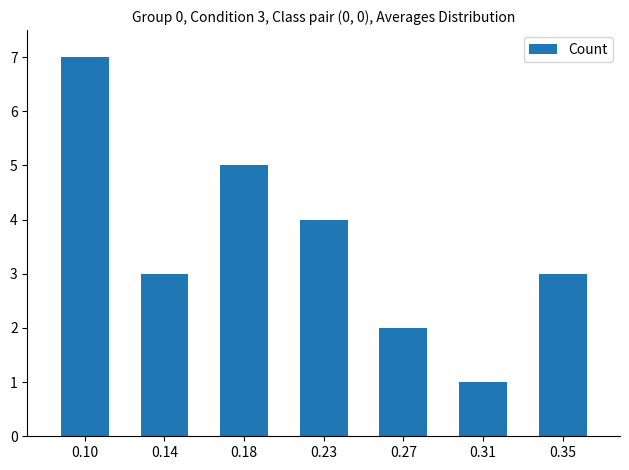

What is the sum of all values?

25